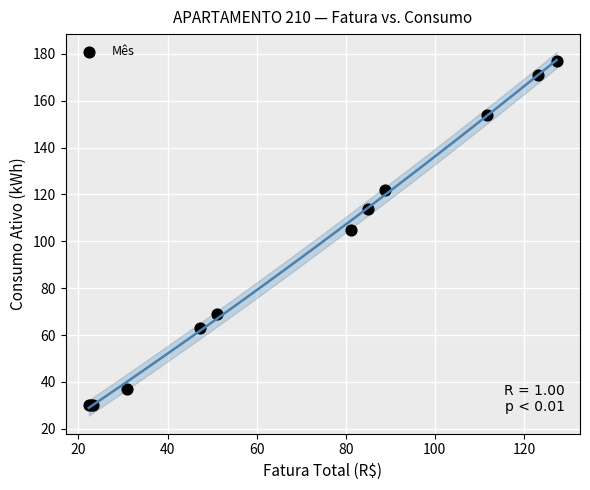

What Y value in the scatter plot is closest to 103?

105